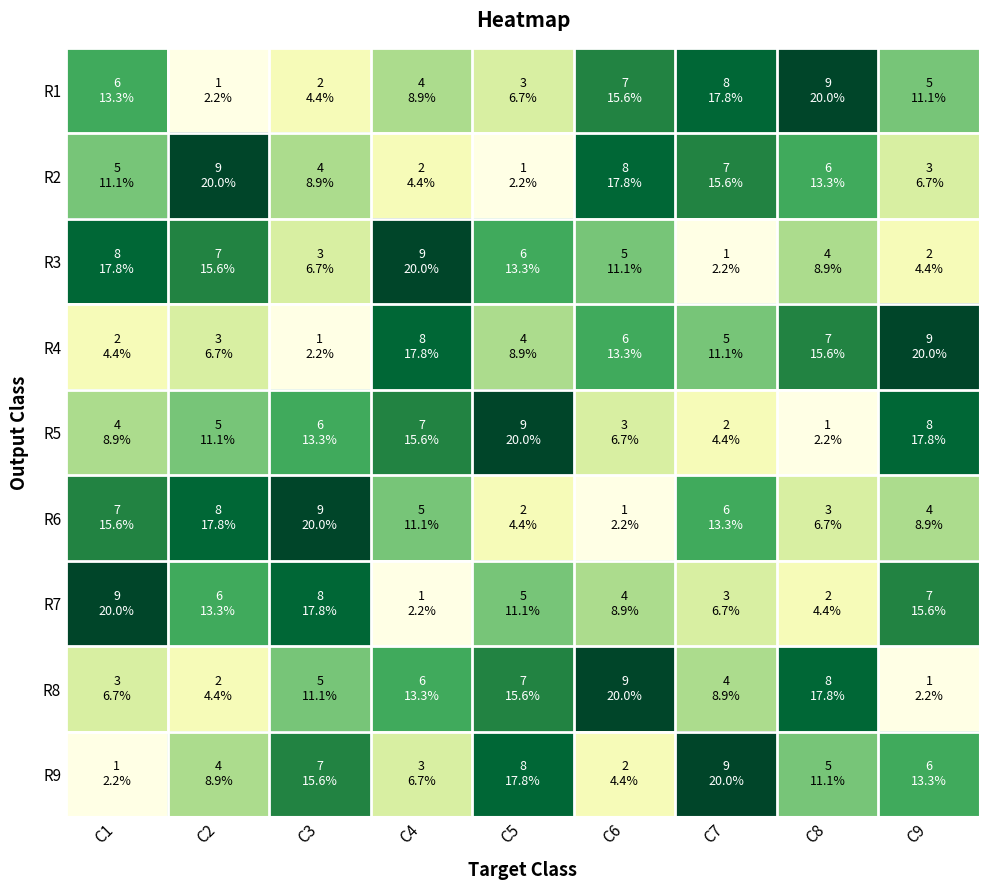

At C8, list the series in order from smallest to largest.

R5, R7, R6, R3, R9, R2, R4, R8, R1